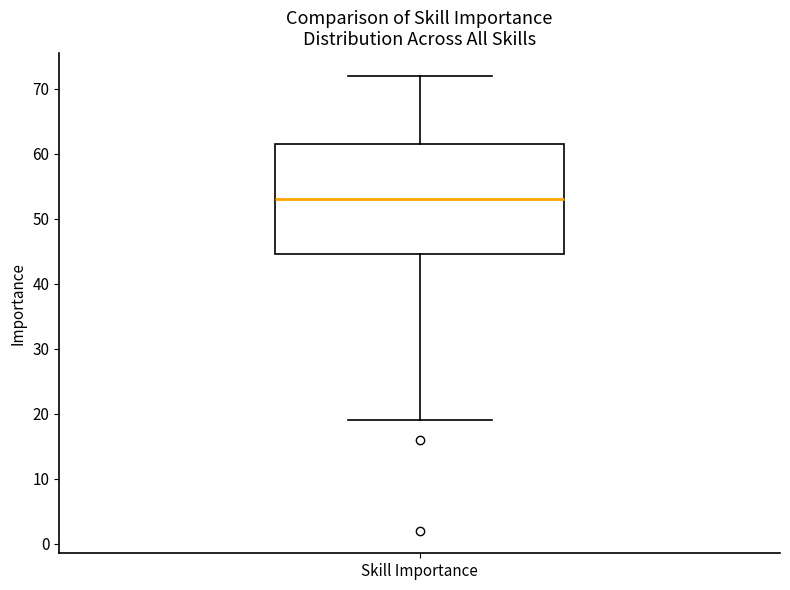

Where does the lower whisker of the box for Skill Importance end on the y-axis? The values are not printed on the chart, so give them approximately, as read against the axis.

19